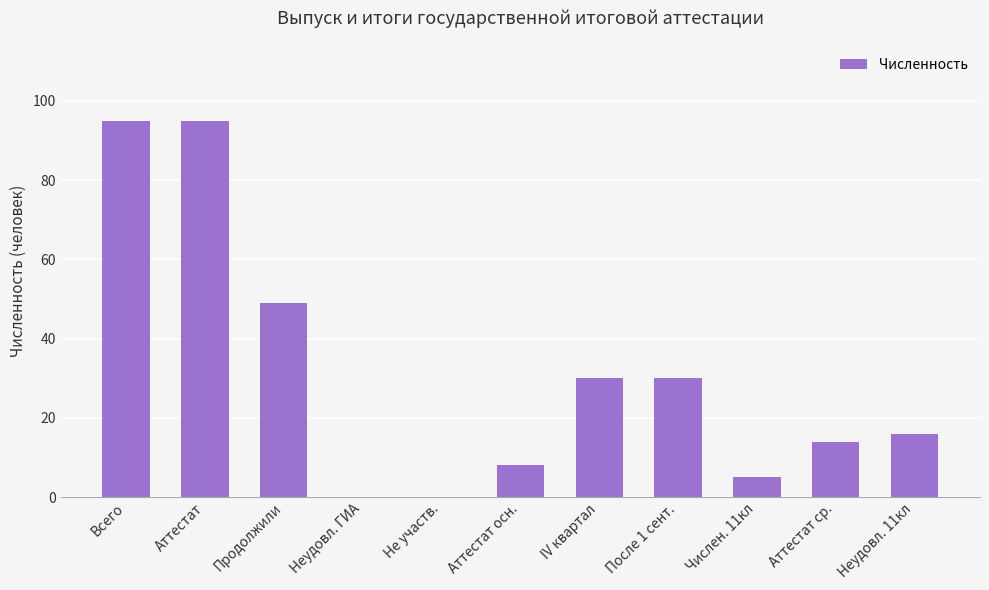

How many categories are shown in the chart?

11